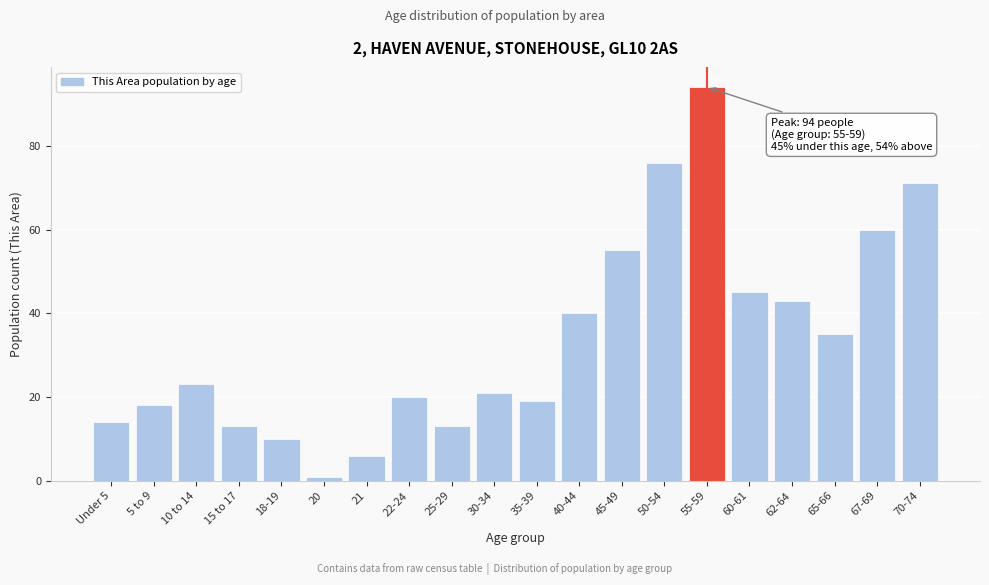

Reading left to right, list all the values displayed in this chart.

14	18	23	13	10	1	6	20	13	21	19	40	55	76	94	45	43	35	60	71